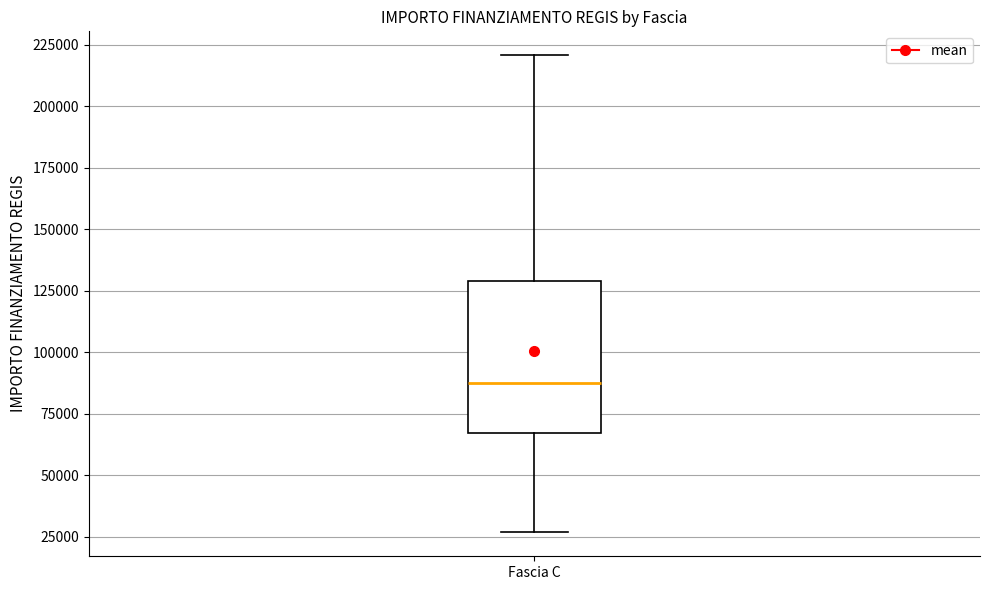

Read this box plot against the y-axis: the position of the median line, the range covered by the box, and the ends of both whiskers. The values are not printed on the chart, so give them approximately, as read against the axis.

median 85000, box 65000 to 130000, whiskers 25000 to 220000